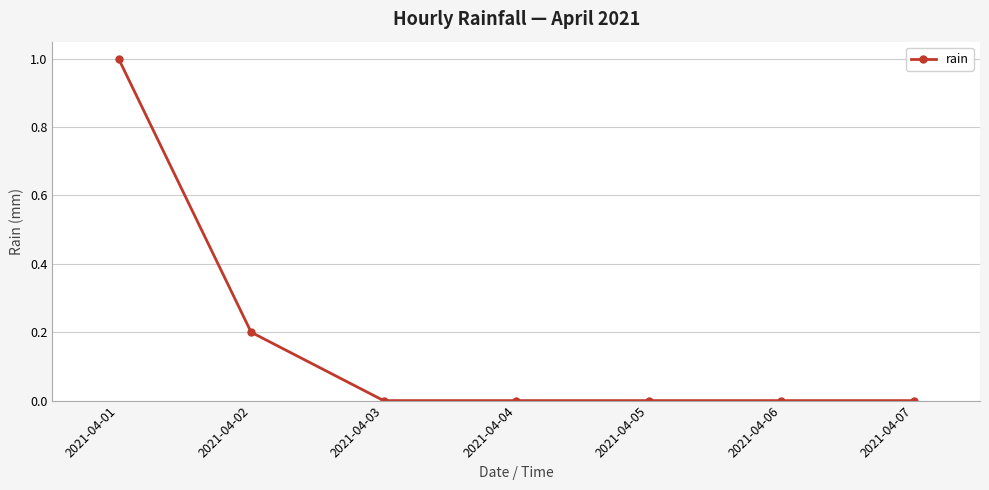

How many values are between 0 and 1?

7